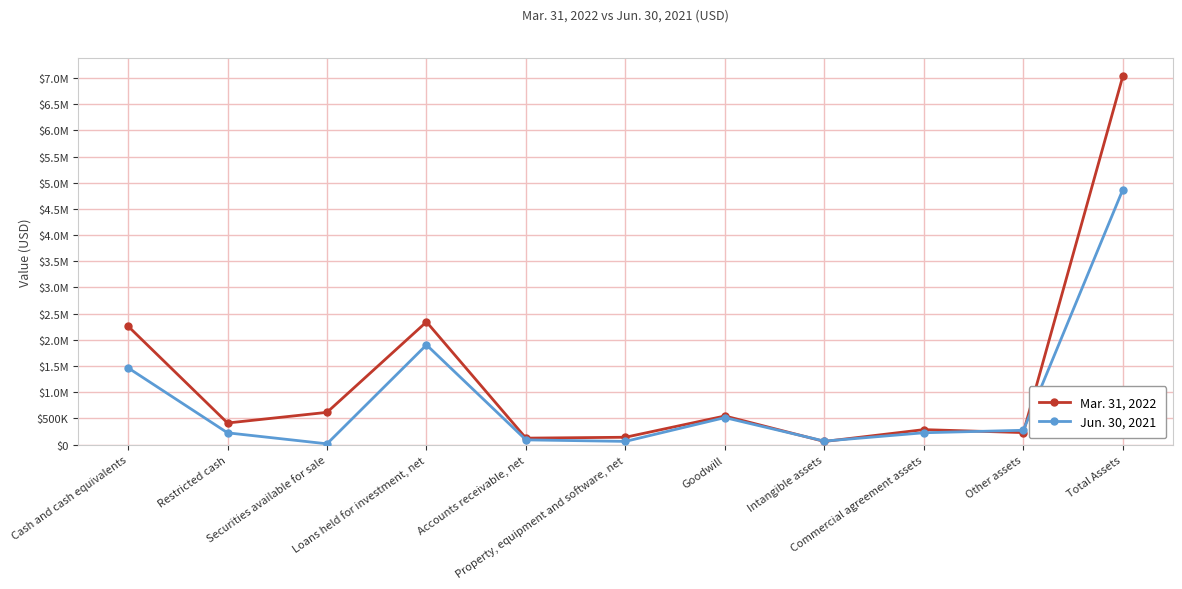

Does the chart display data point markers on the line(s)?

Yes